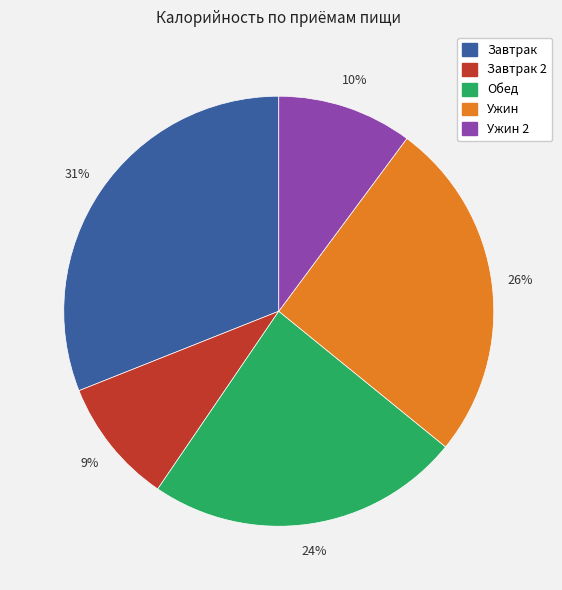

Does any single category account for the majority?

No